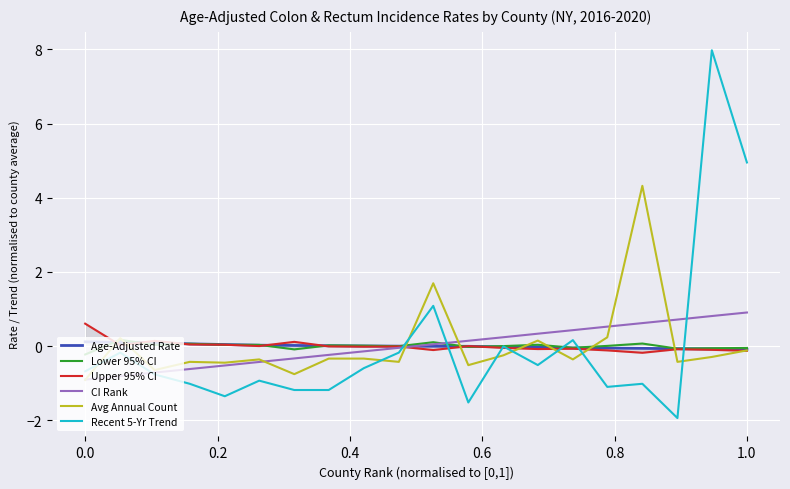

What is the highest value of the Recent 5-Yr Trend series?

8.0